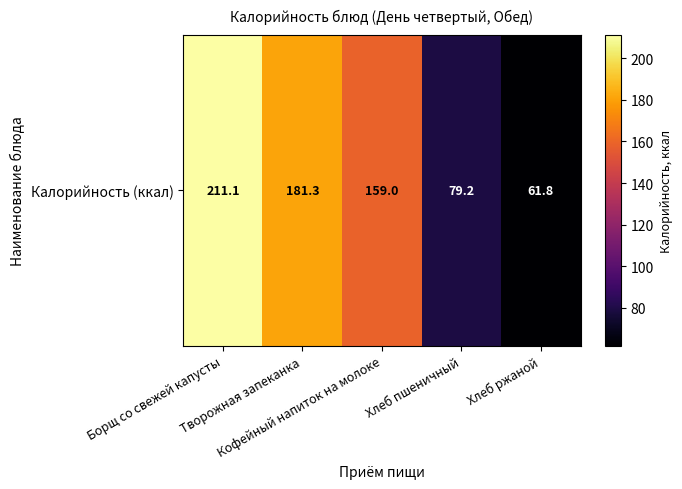

Count the number of data series in this chart.

1